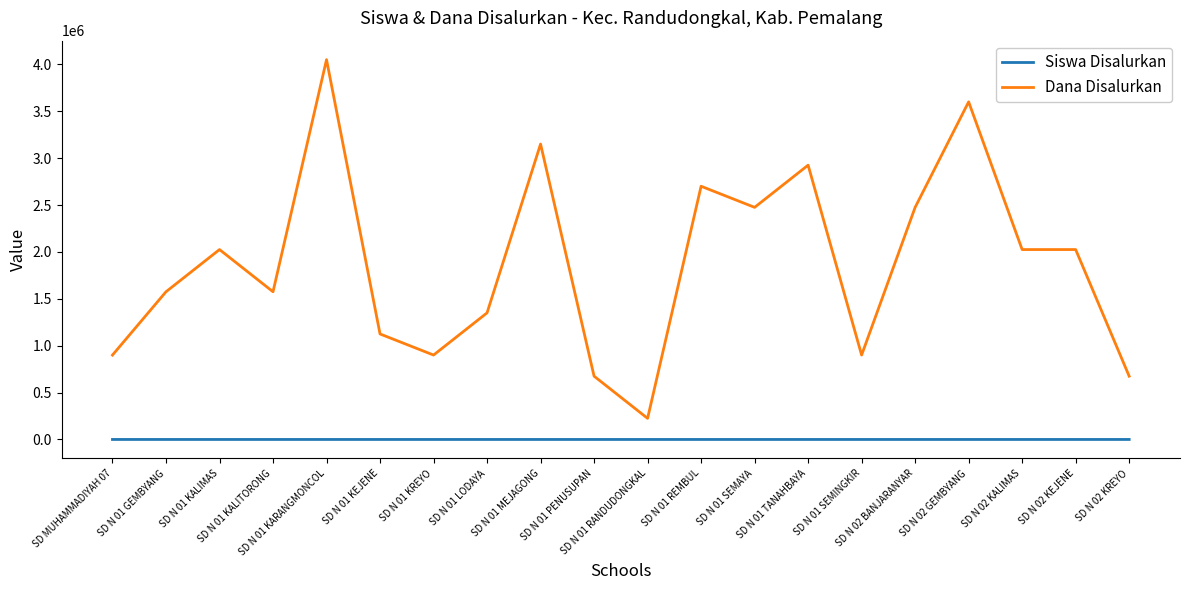

What is the difference between the highest and lowest values at SD N 01 KREYO?

899996